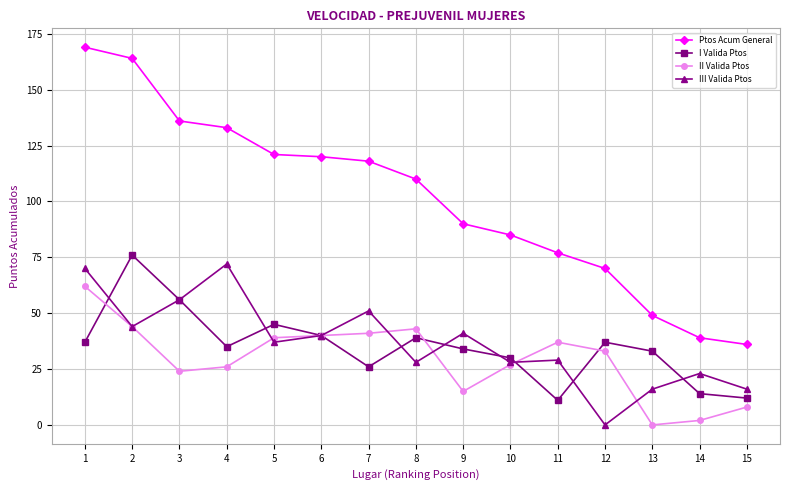

Rank the series at 1 from highest to lowest value.

Ptos Acum General, III Valida Ptos, II Valida Ptos, I Valida Ptos